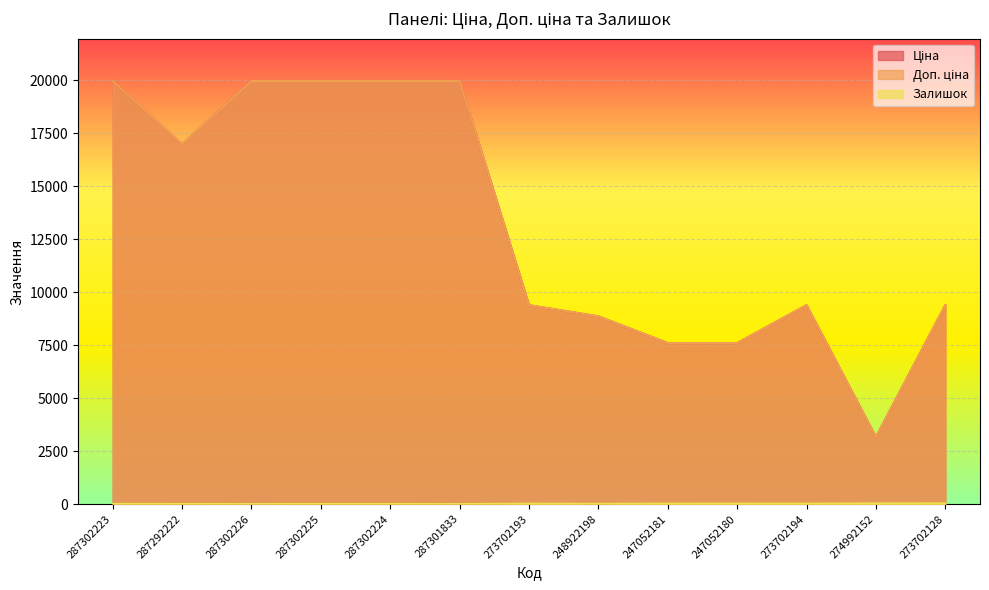

In Доп. ціна, how many points are lower than both neighbors (excluding endpoints)?

2